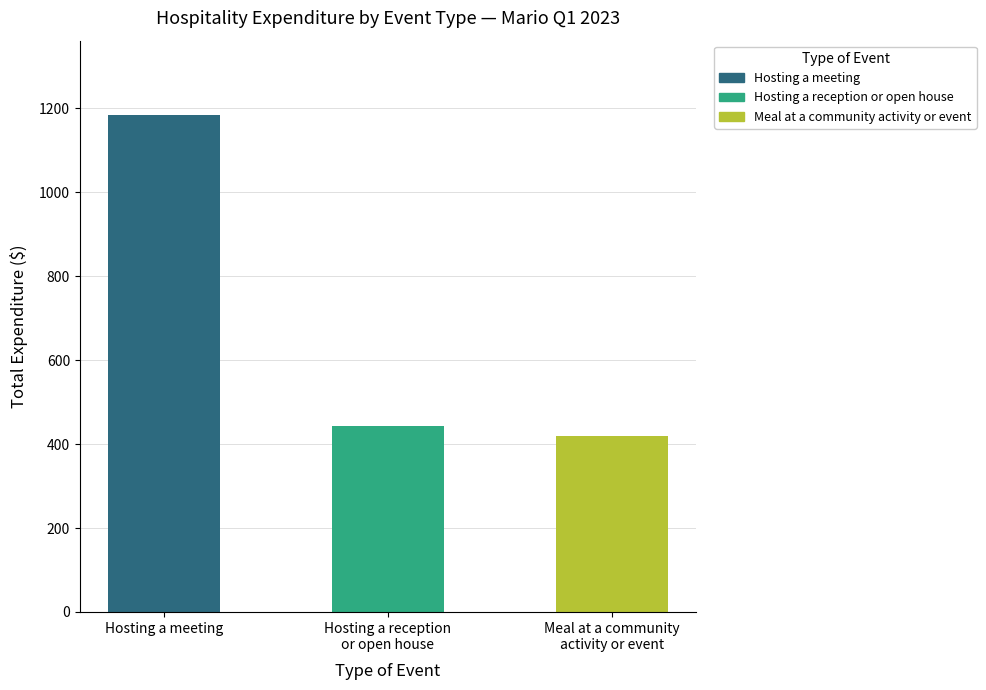

Reading left to right, list all the values displayed in this chart.

1183.7	444.0	420.0